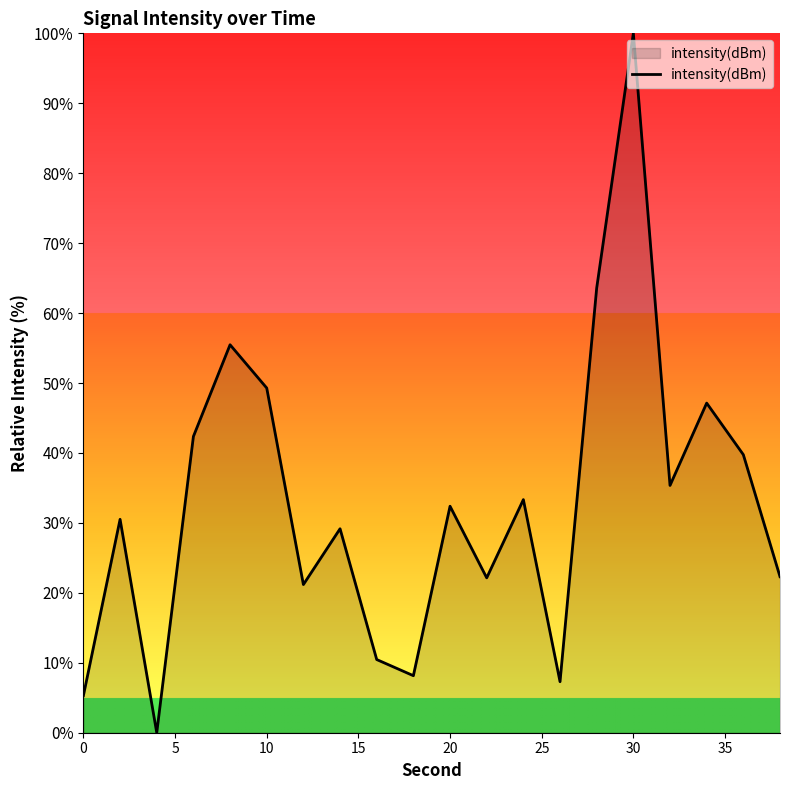

What is the maximum value shown in the chart?

100.0